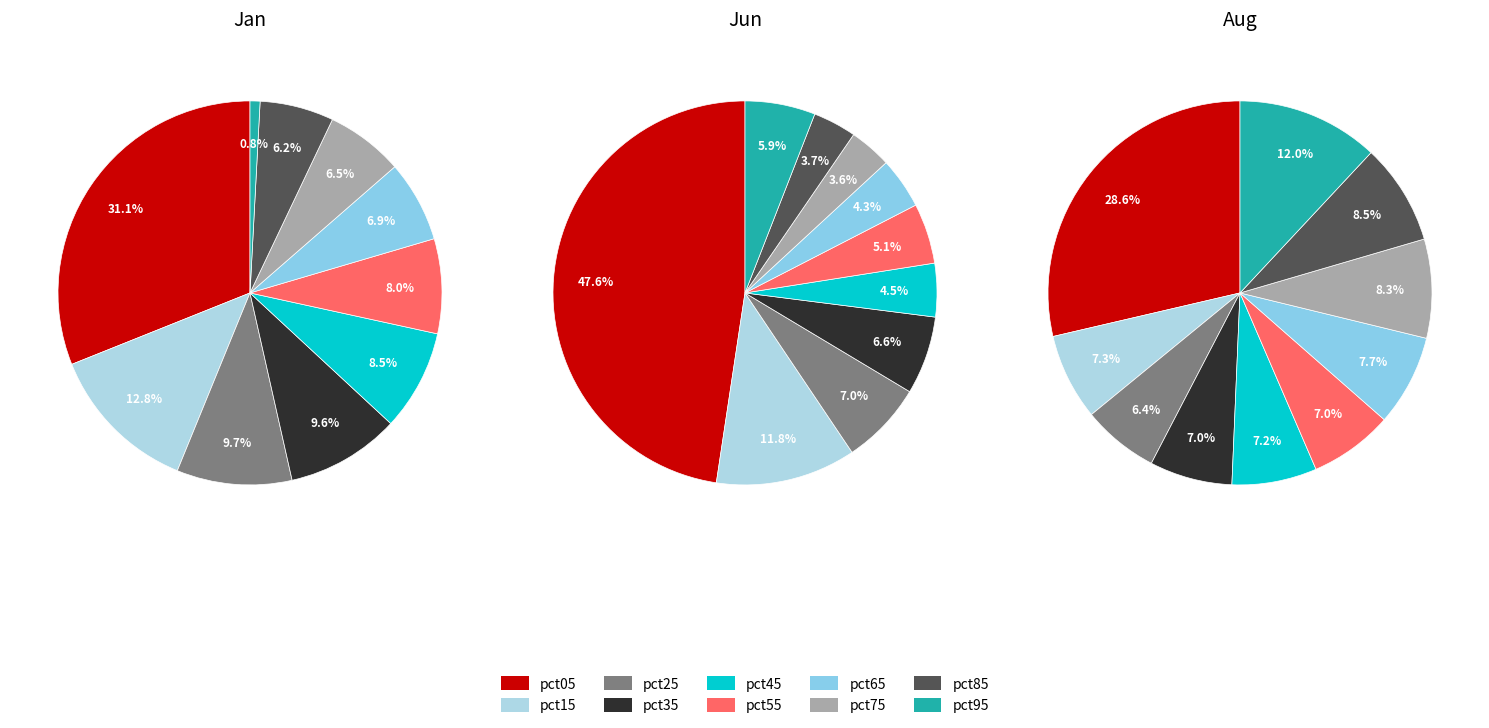

Does pct45 represent more than half of the total?

No